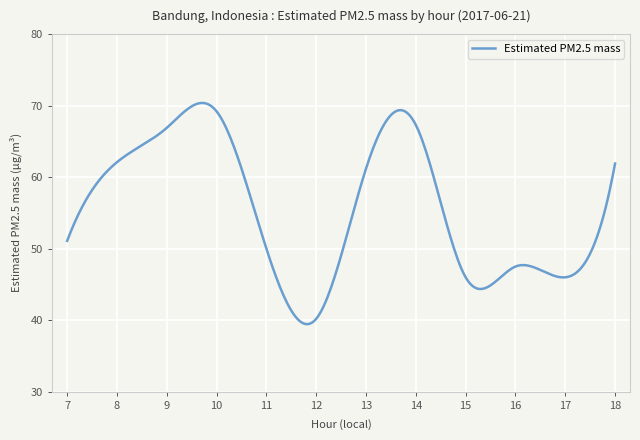

Count the number of categories in the chart.

300